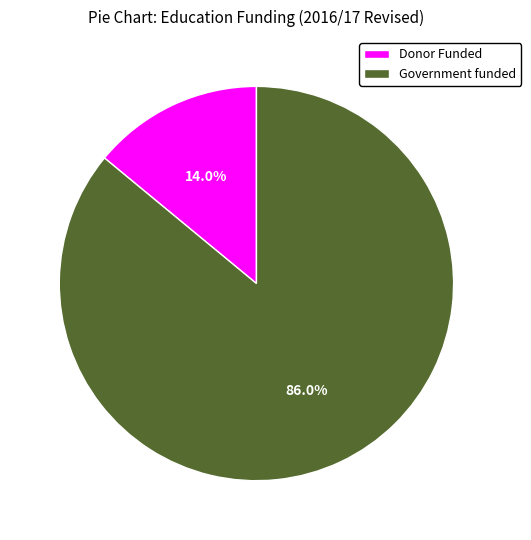

True or false: Donor Funded accounts for 27% of the total.

False